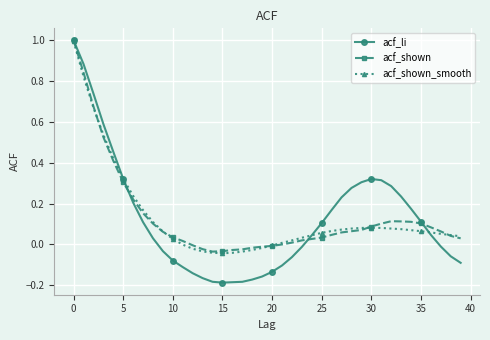

Which series has the widest spread of values?

acf_li